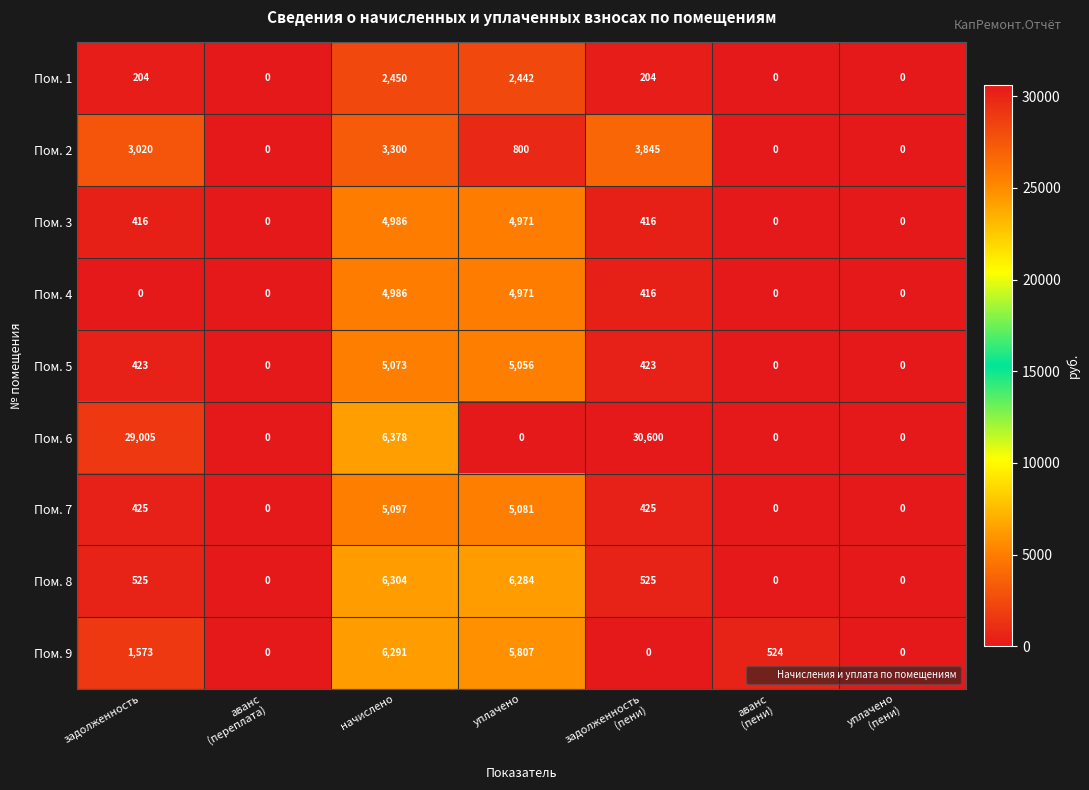

What value does the Пом. 2 series have at начислено?

3300